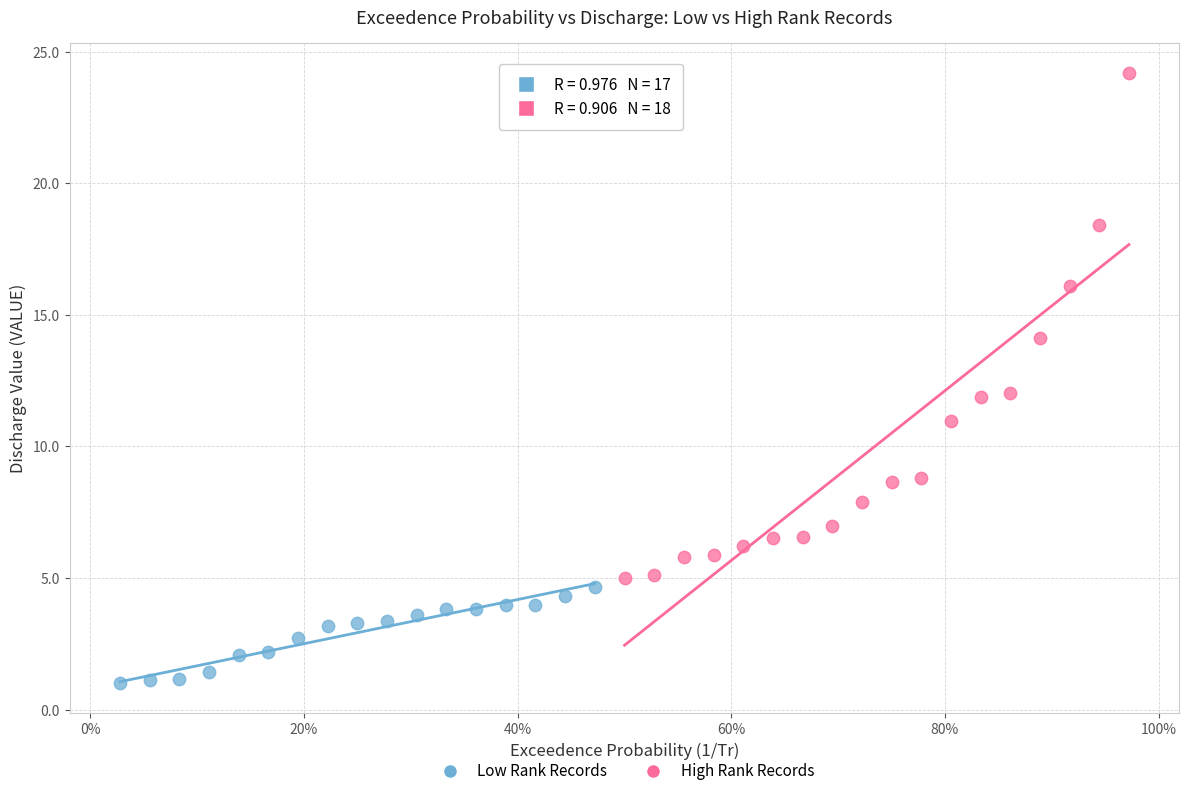

What are all the series names shown in the legend?

Low Rank Records, High Rank Records